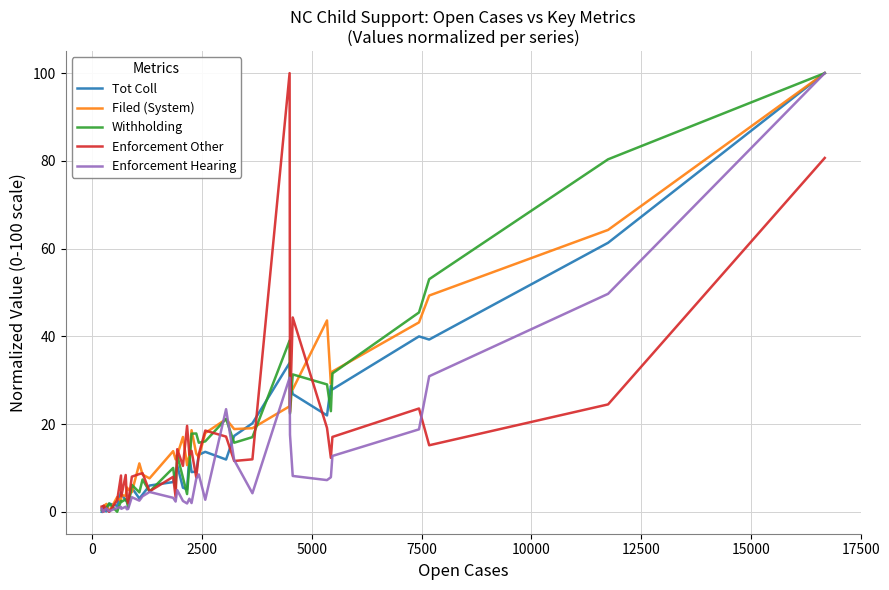

What is the maximum value shown in the chart?

100.0